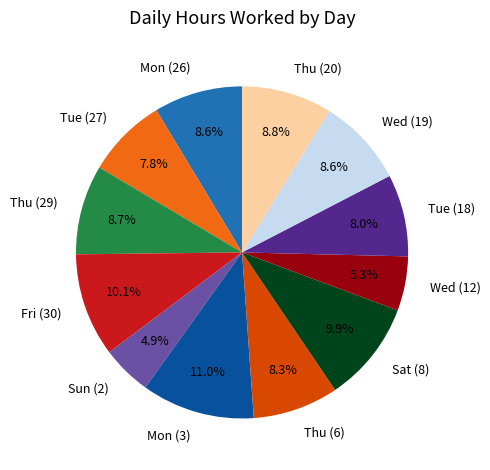

What is the largest slice in the pie chart?

Mon (3)